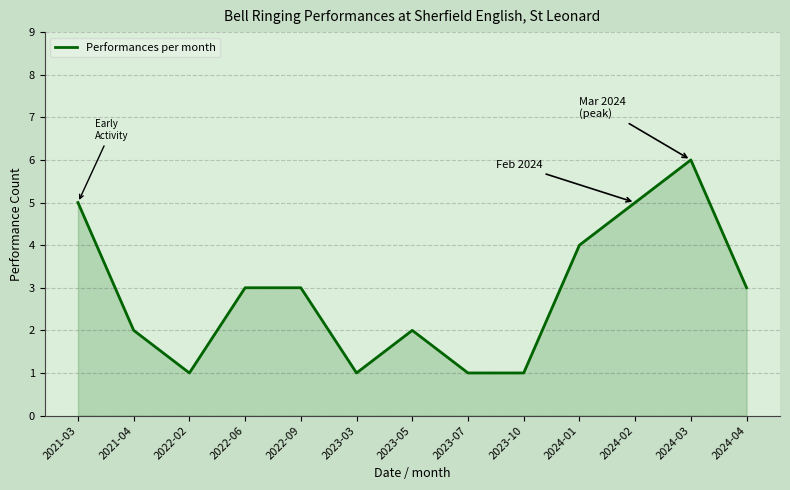

What is the maximum value shown in the chart?

6